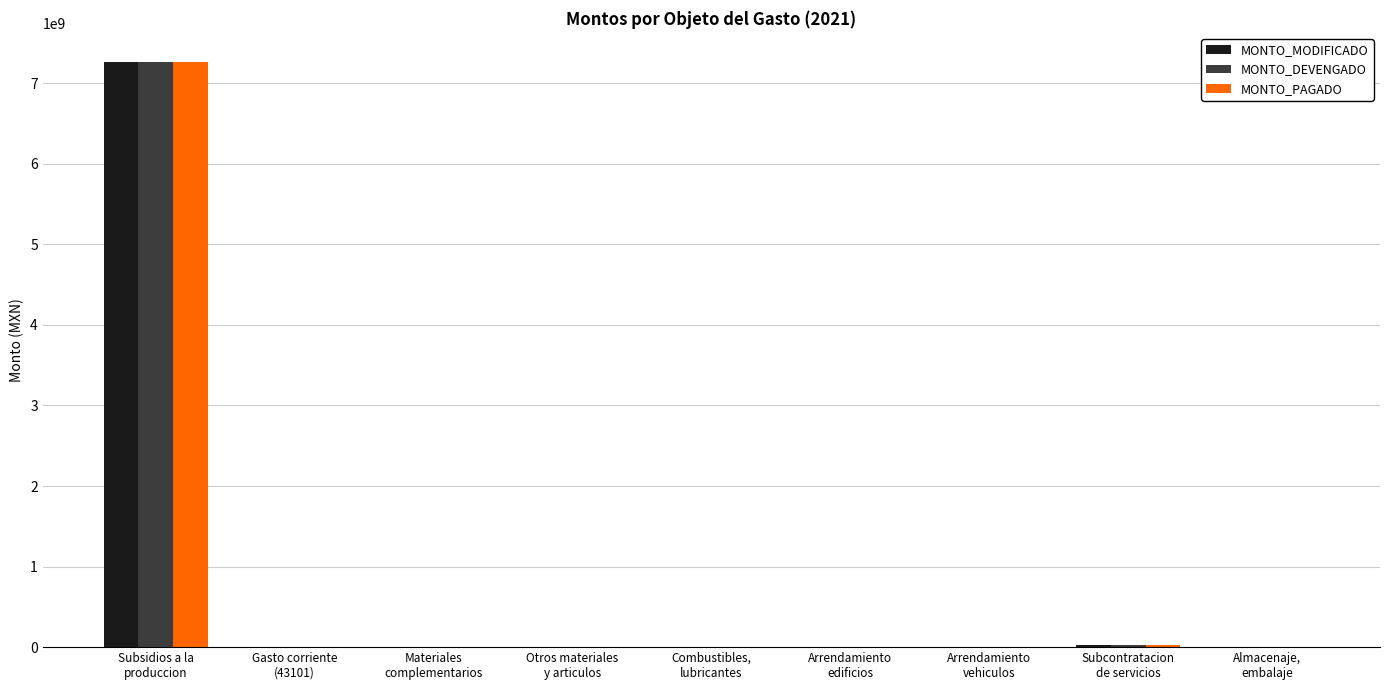

Where does the MONTO_PAGADO series first go above 719200?

Subsidios a la
produccion